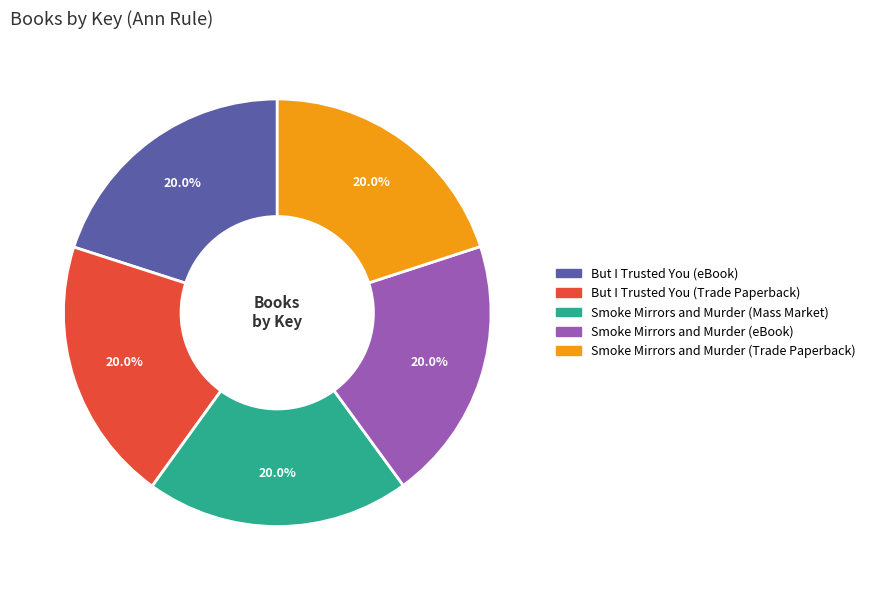

Count the number of slices in the pie.

5